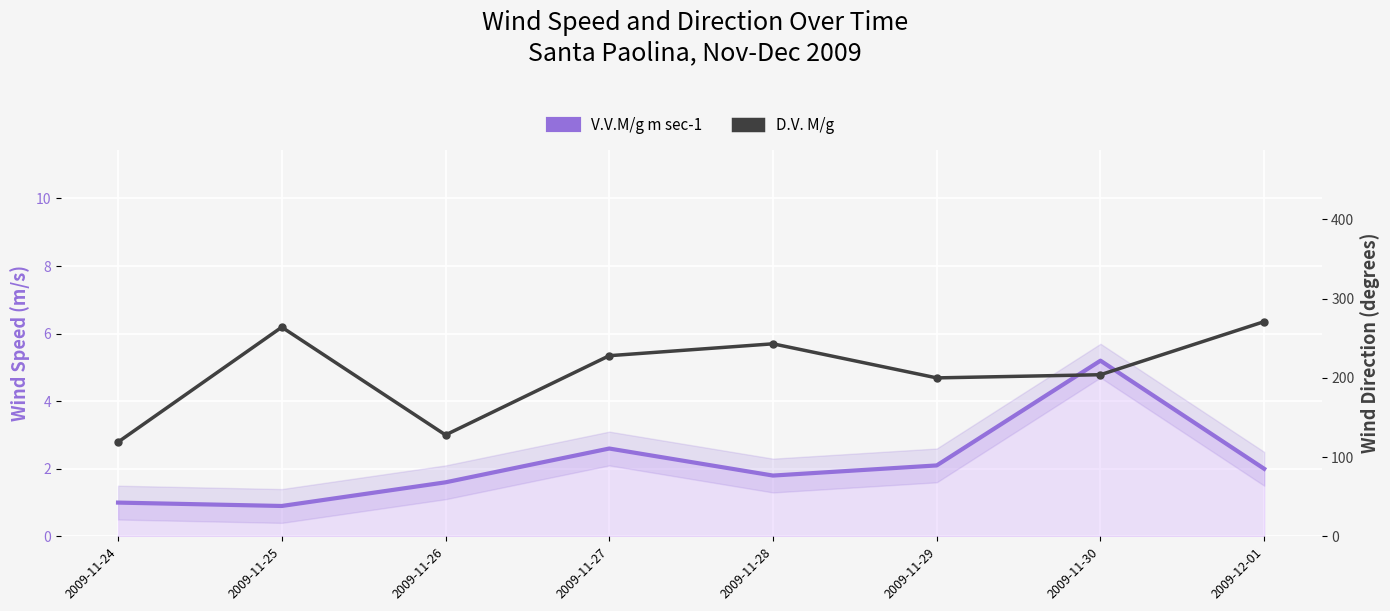

At which label does D.V. M/g first exceed 228?

2009-11-25